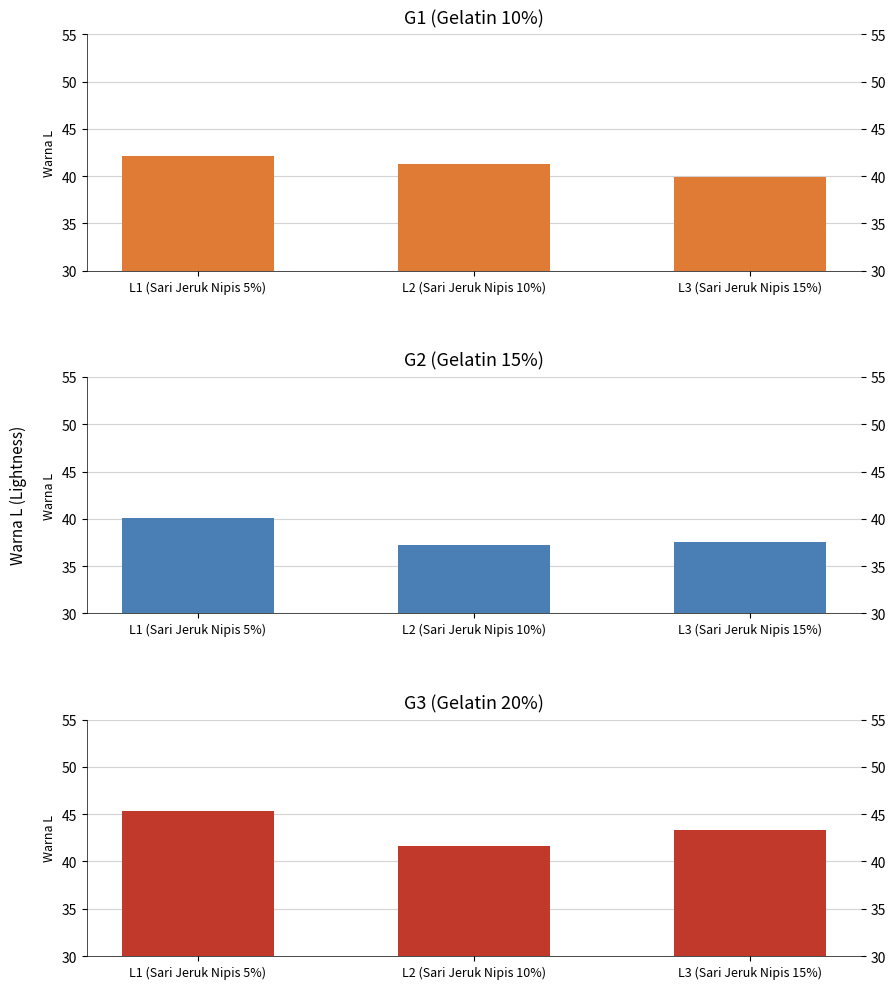

Reading left to right, transcribe all the data shown in this chart.

G1 (Gelatin 10%): 42.2	41.3	39.9
G2 (Gelatin 15%): 40.0	37.2	37.5
G3 (Gelatin 20%): 45.4	41.6	43.3